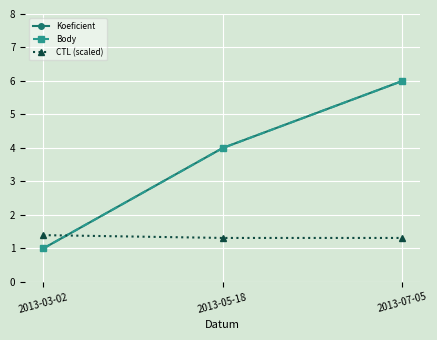

Between 2013-03-02 and 2013-07-05, which series saw the biggest shift?

Koeficient